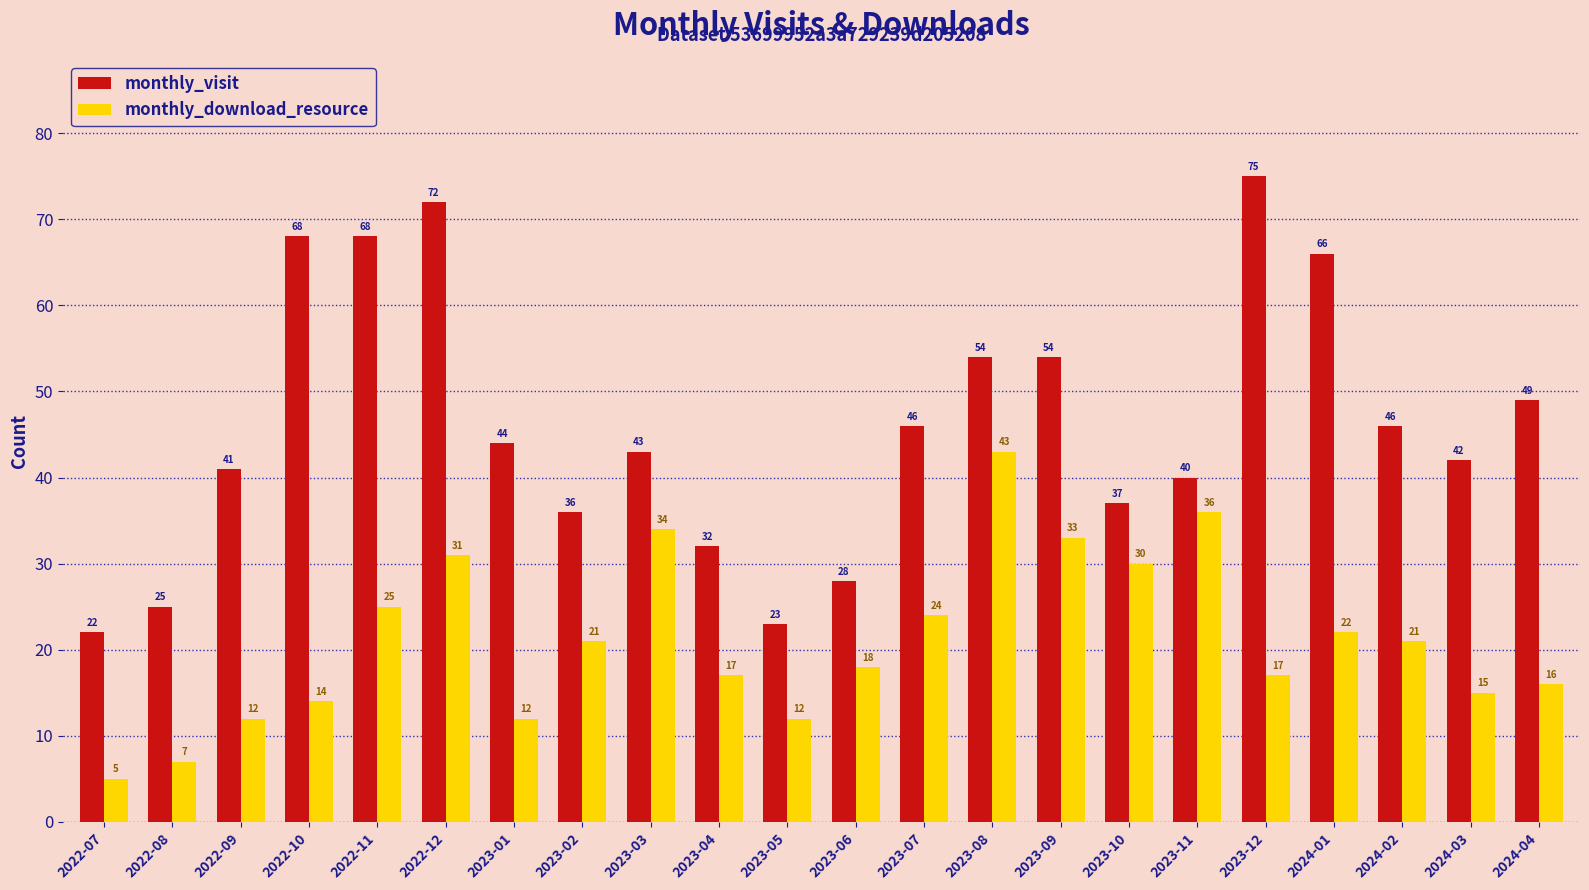

What is the label of the 5th bar from the right?

2023-12